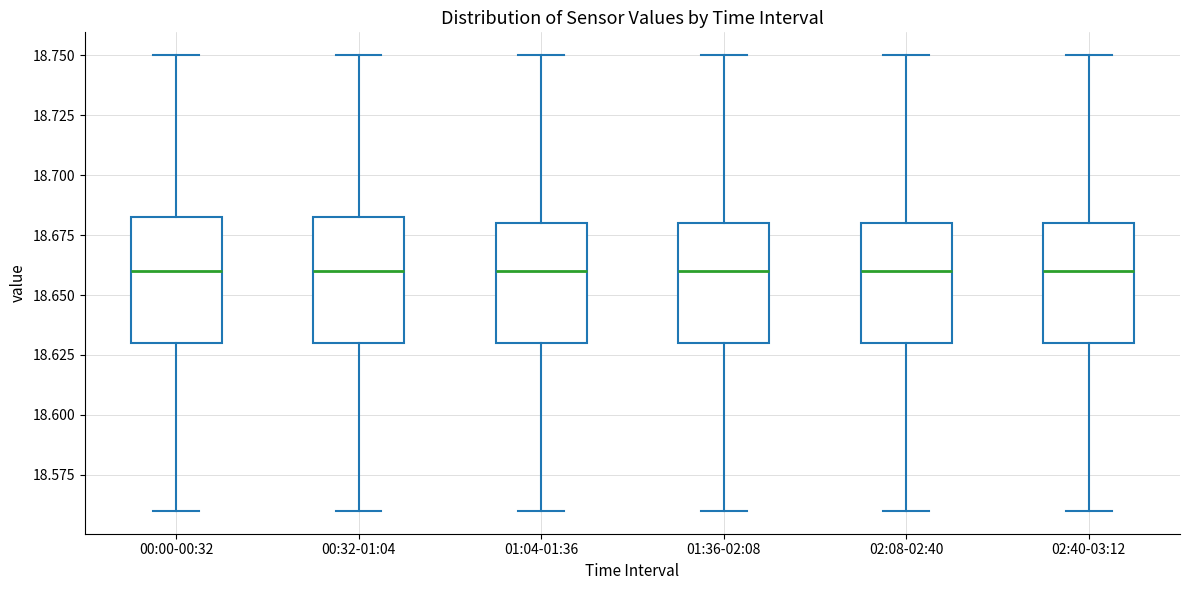

Reading left to right, read every box against the y-axis: the position of its median line, the range the box covers, and the ends of its whiskers. The values are not printed on the chart, so give them approximately, as read against the axis.

00:00-00:32: median 18.660, box 18.630 to 18.685, whiskers 18.560 to 18.750
00:32-01:04: median 18.660, box 18.630 to 18.685, whiskers 18.560 to 18.750
01:04-01:36: median 18.660, box 18.630 to 18.680, whiskers 18.560 to 18.750
01:36-02:08: median 18.660, box 18.630 to 18.680, whiskers 18.560 to 18.750
02:08-02:40: median 18.660, box 18.630 to 18.680, whiskers 18.560 to 18.750
02:40-03:12: median 18.660, box 18.630 to 18.680, whiskers 18.560 to 18.750